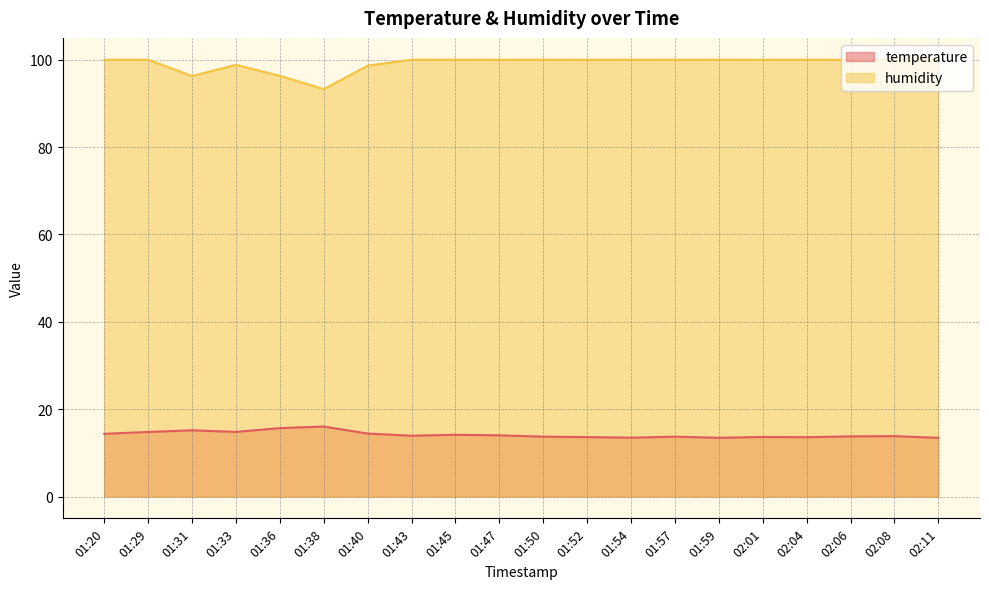

Reading left to right, list all the values displayed in this chart.

temperature: 01:20=14.3	01:29=14.8	01:31=15.2	01:33=14.8	01:36=15.7	01:38=16.0	01:40=14.4	01:43=13.9	01:45=14.1	01:47=14.0	01:50=13.7	01:52=13.6	01:54=13.5	01:57=13.7	01:59=13.4	02:01=13.6	02:04=13.6	02:06=13.8	02:08=13.8	02:11=13.4
humidity: 01:20=100.0	01:29=100.0	01:31=96.3	01:33=98.8	01:36=96.3	01:38=93.3	01:40=98.7	01:43=100.0	01:45=100.0	01:47=100.0	01:50=100.0	01:52=100.0	01:54=100.0	01:57=100.0	01:59=100.0	02:01=100.0	02:04=100.0	02:06=100.0	02:08=100.0	02:11=100.0